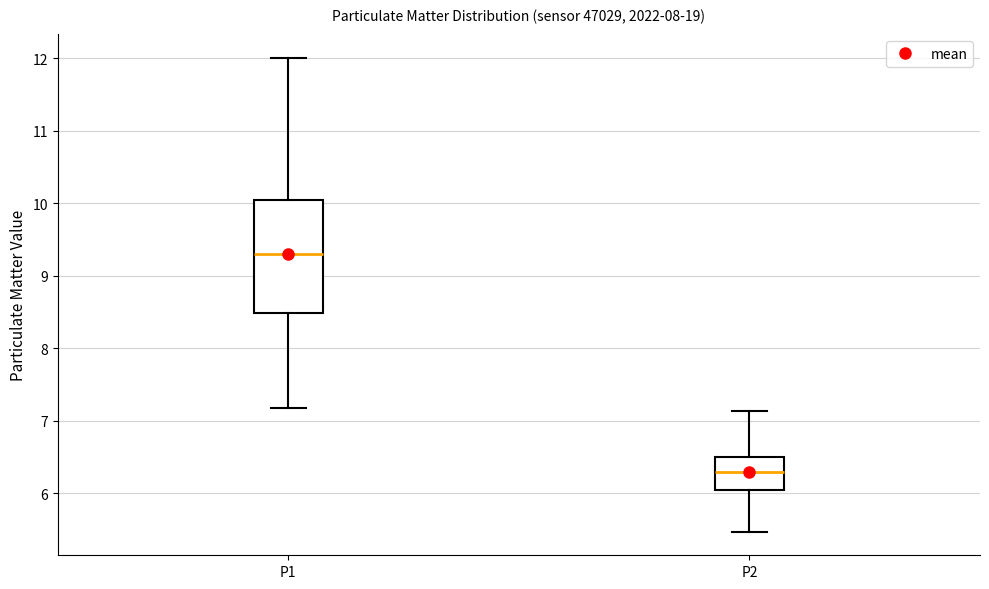

Reading left to right, transcribe this box plot: for each box, give where its median line is, the range the box spans, and where its two whiskers end, as read against the y-axis. The values are not printed on the chart, so give them approximately, as read against the axis.

P1: median 9.3, box 8.5 to 10.0, whiskers 7.2 to 12.0
P2: median 6.3, box 6.0 to 6.5, whiskers 5.5 to 7.1